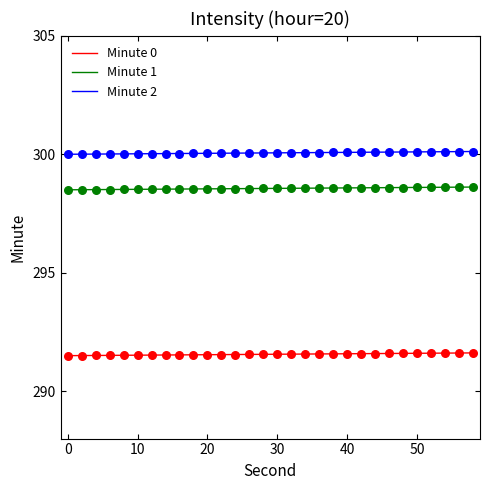

Which series has the largest total across all categories?

Minute 2